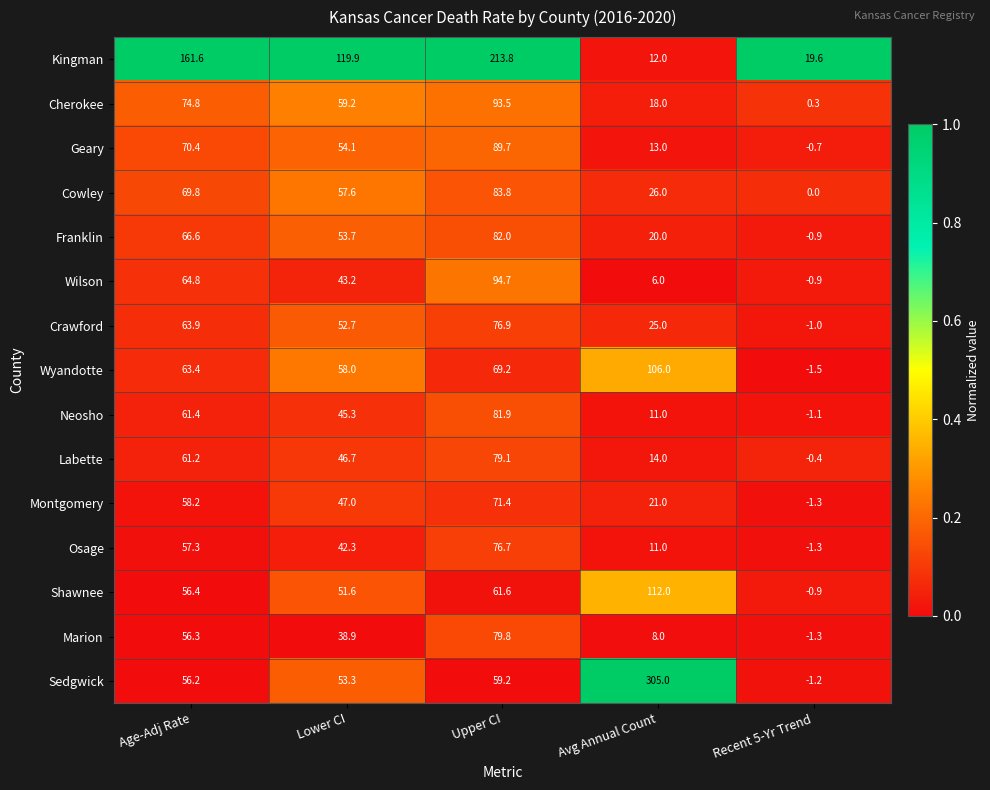

The Cowley series shows 86.0 at Lower CI. True or false?

False